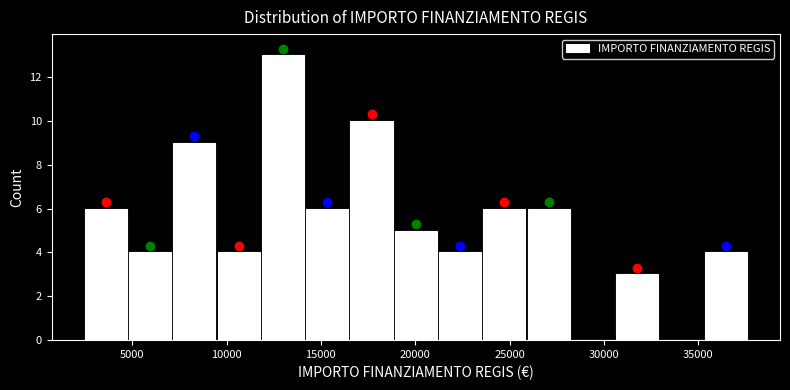

Reading left to right, transcribe this chart: for each bar, give the range it covers on the x-axis and its height. Neither the bar edges nor the heights are printed on the chart, so give them approximately, as read against the axes.

2500 to 5000: 6
5000 to 7000: 4
7000 to 9500: 9
9500 to 12000: 4
12000 to 14000: 13
14000 to 16500: 6
16500 to 19000: 10
19000 to 21000: 5
21000 to 23500: 4
23500 to 26000: 6
26000 to 28000: 6
28000 to 30500: 0
30500 to 33000: 3
33000 to 35500: 0
35500 to 37500: 4